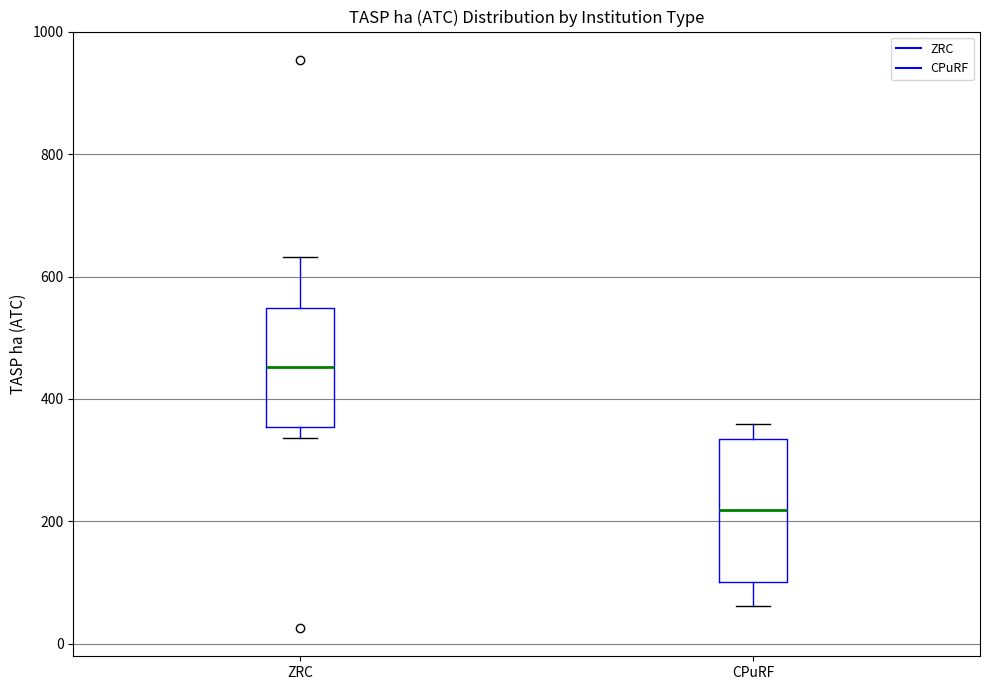

Reading left to right, transcribe this box plot: for each box, give where its median line is, the range the box spans, and where its two whiskers end, as read against the y-axis. The values are not printed on the chart, so give them approximately, as read against the axis.

ZRC: median 460, box 360 to 540, whiskers 340 to 640
CPuRF: median 220, box 100 to 340, whiskers 60 to 360